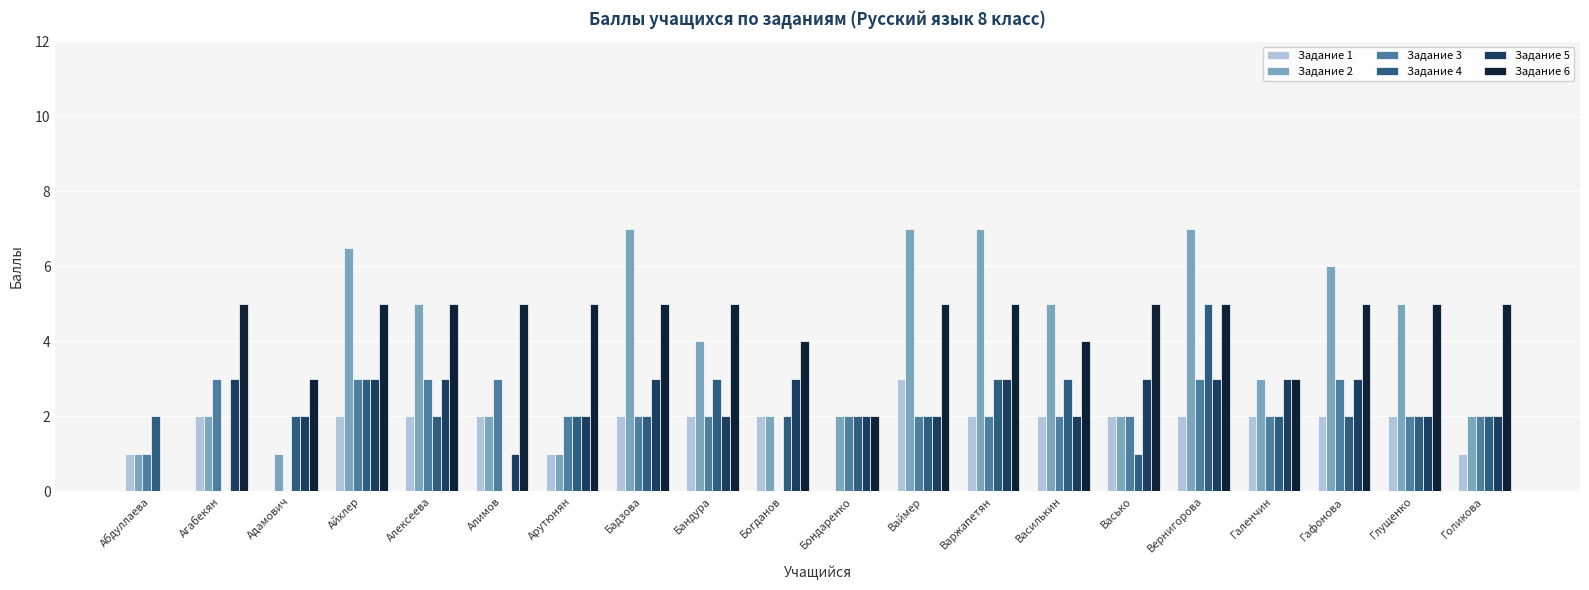

What is the sum of the Задание 6 values at Алексеева and Арутюнян?

10.0